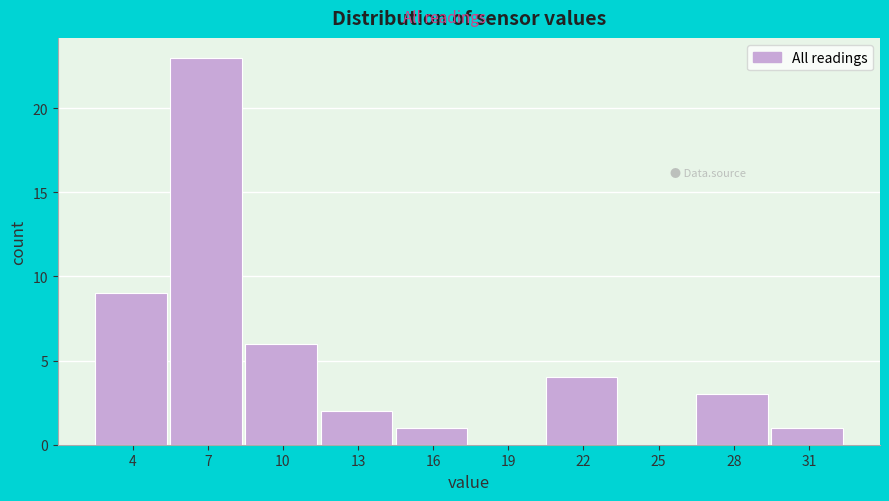

Reading right to left, transcribe all the data shown in this chart.

31=1	28=3	25=0	22=4	19=0	16=1	13=2	10=6	7=23	4=9